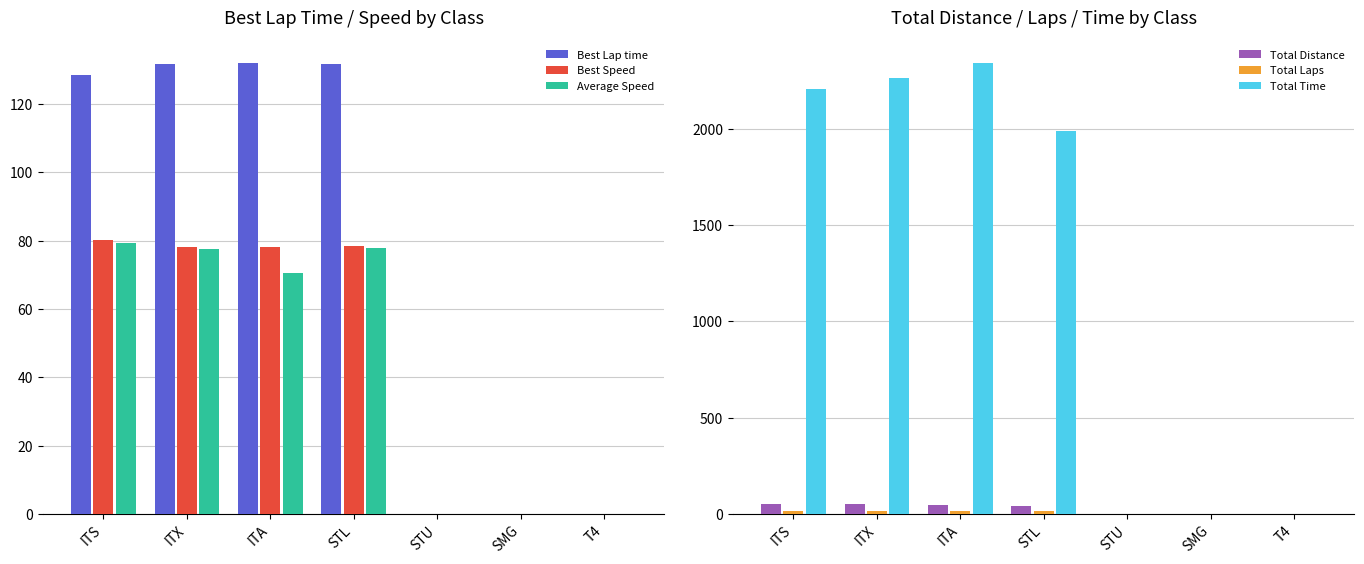

What is the sum of all Best Lap time values?

524.2